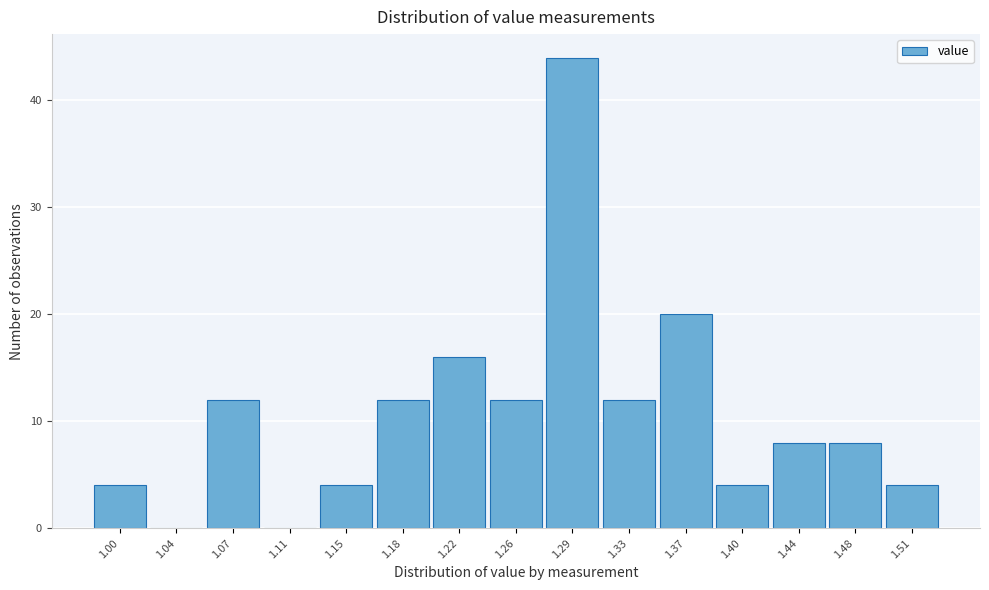

Reading left to right, list all the values displayed in this chart.

1.00=4	1.04=0	1.07=12	1.11=0	1.15=4	1.18=12	1.22=16	1.26=12	1.29=44	1.33=12	1.37=20	1.40=4	1.44=8	1.48=8	1.51=4